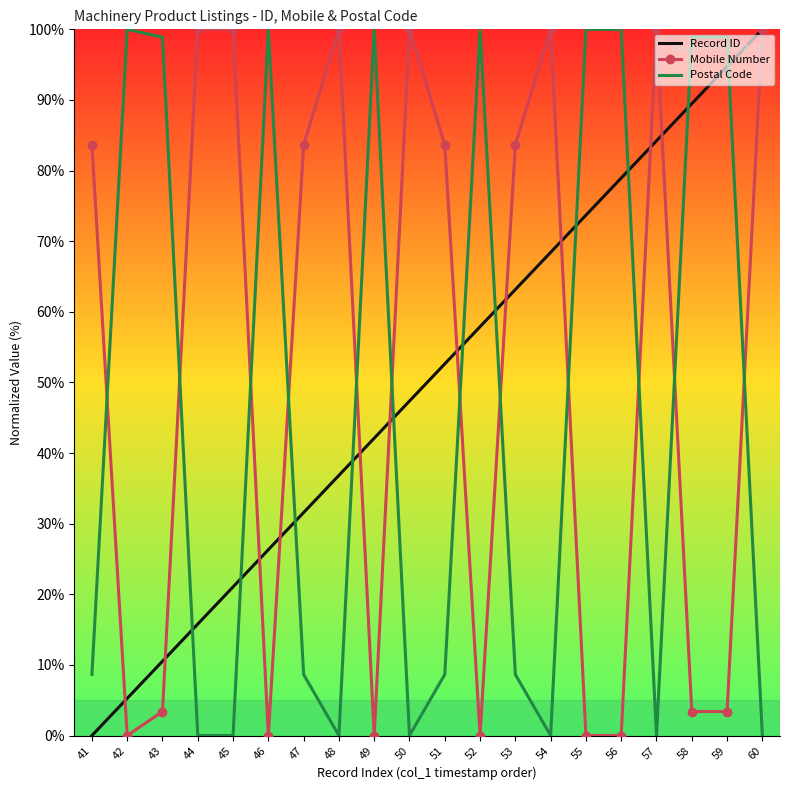

True or false: Record ID has a value of 26.3 at 46.

True